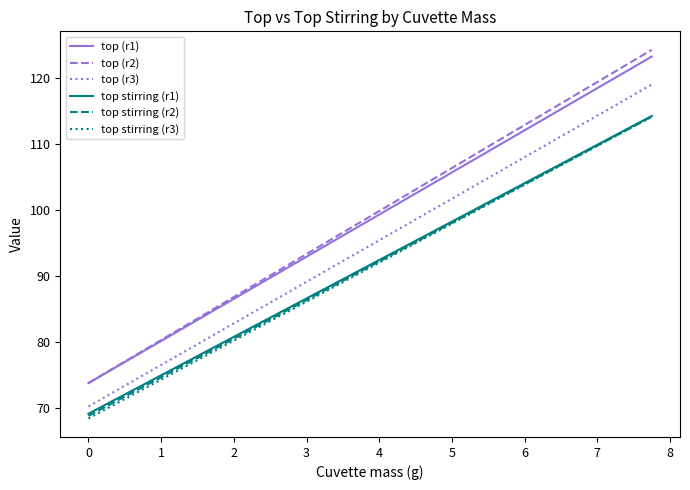

Does the chart display data point markers on the line(s)?

No